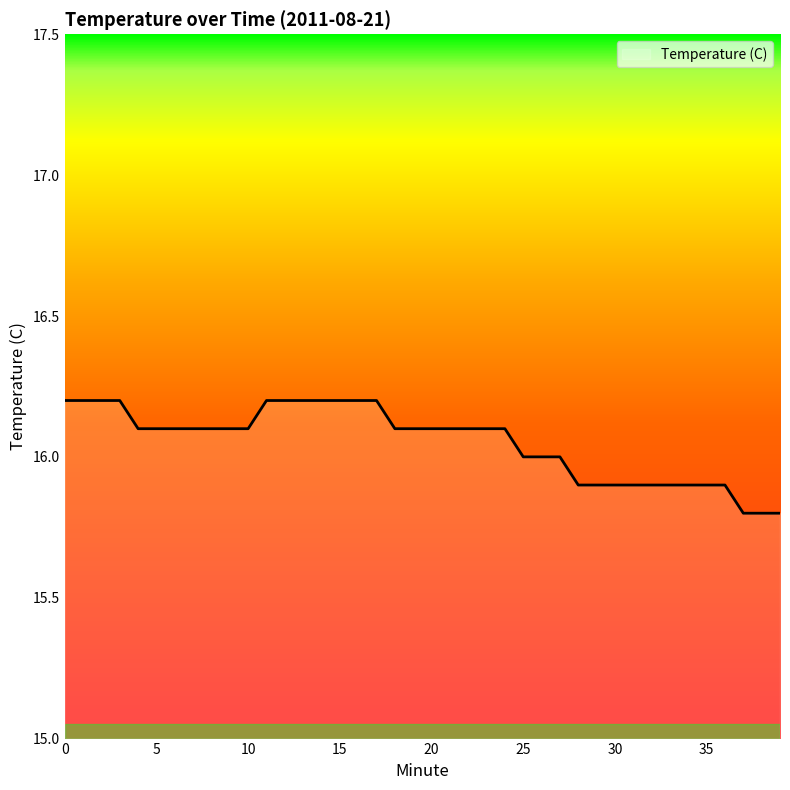

What is the difference between the maximum and minimum values?

0.4